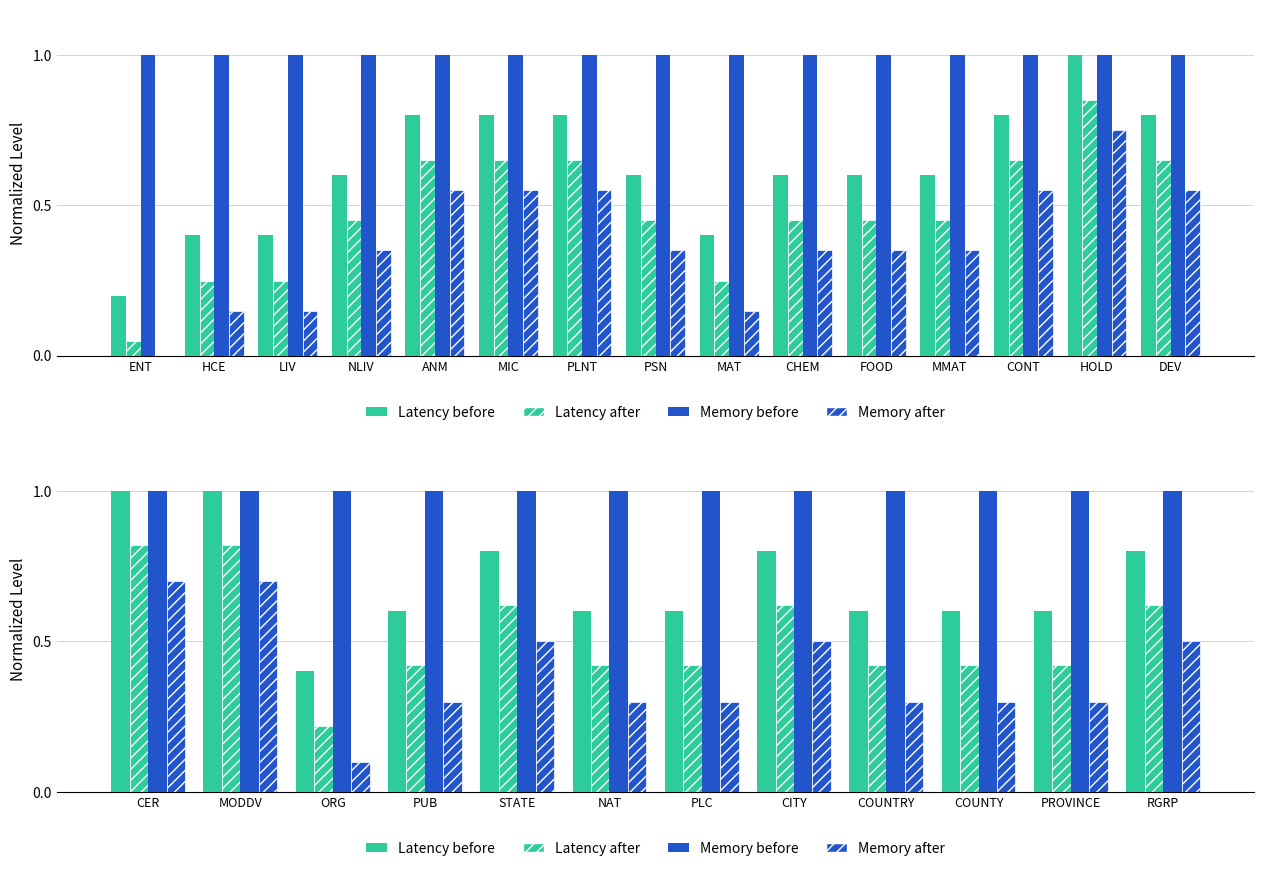

What is the maximum value shown in the chart?

1.0